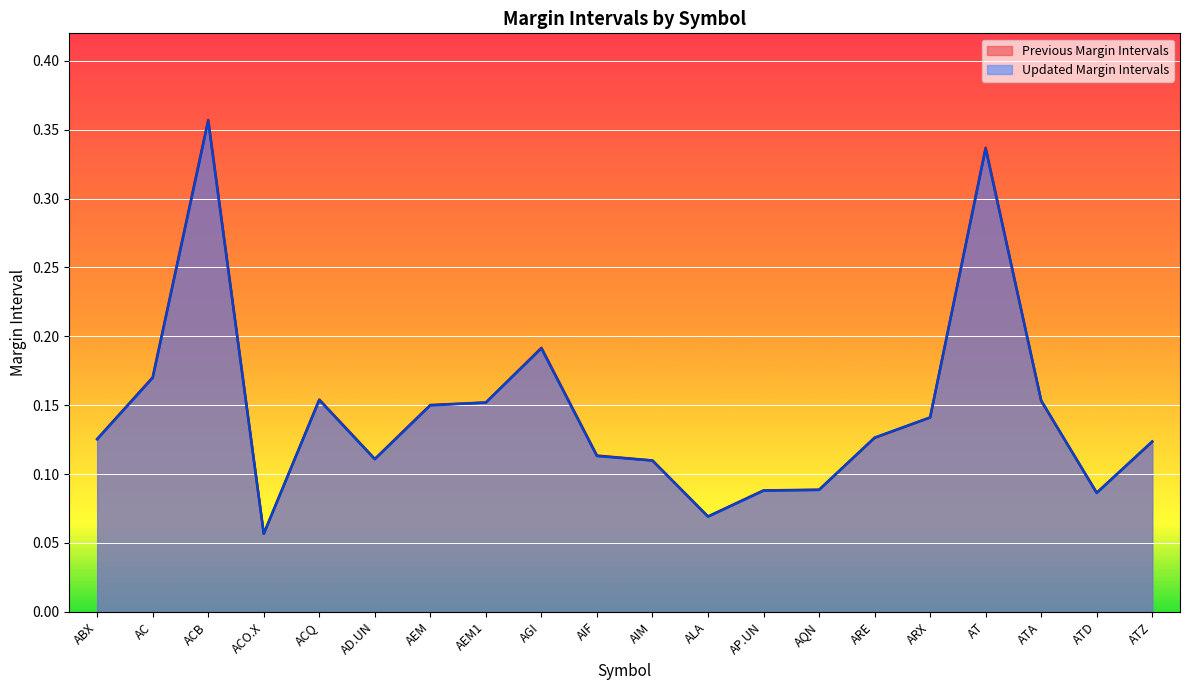

In Previous Margin Intervals, how many points are lower than both neighbors (excluding endpoints)?

4